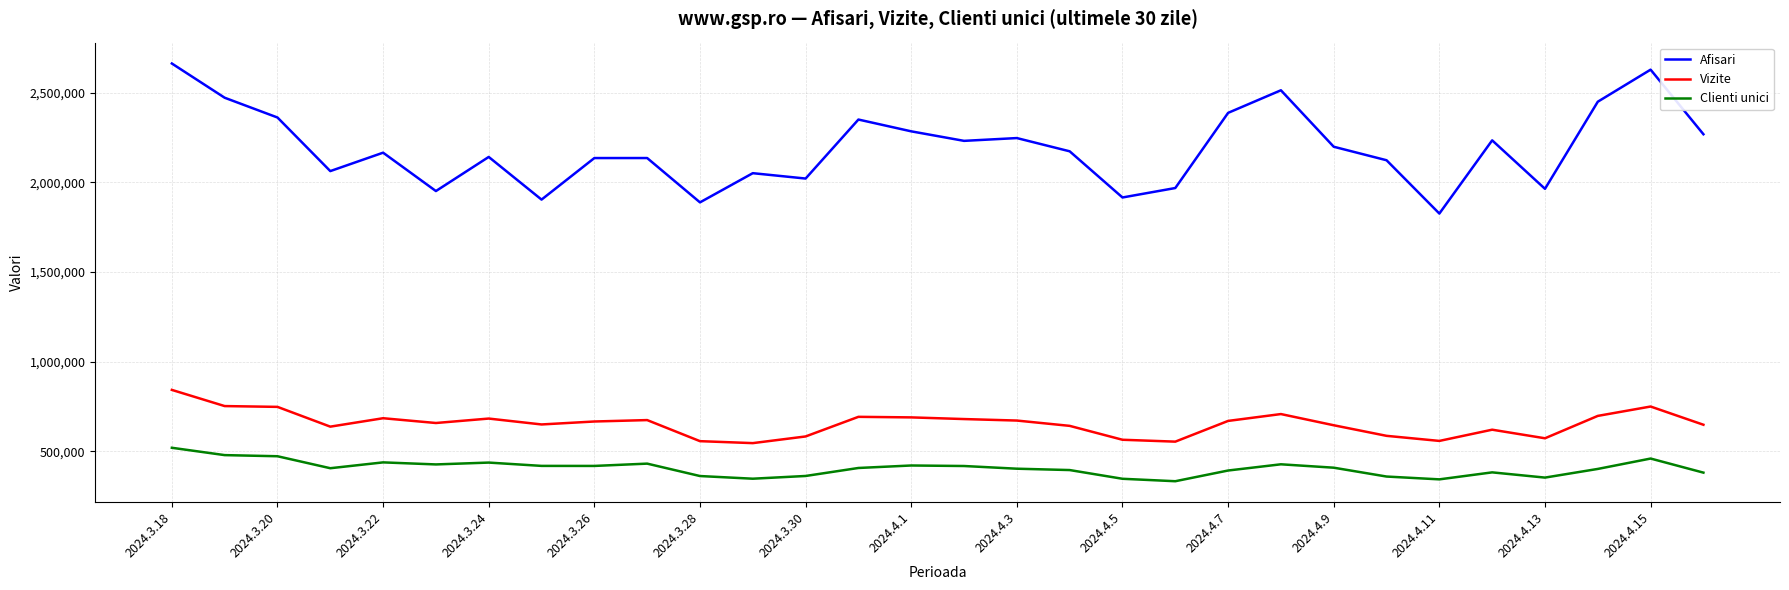

What is the sum of all Vizite values?

19656305